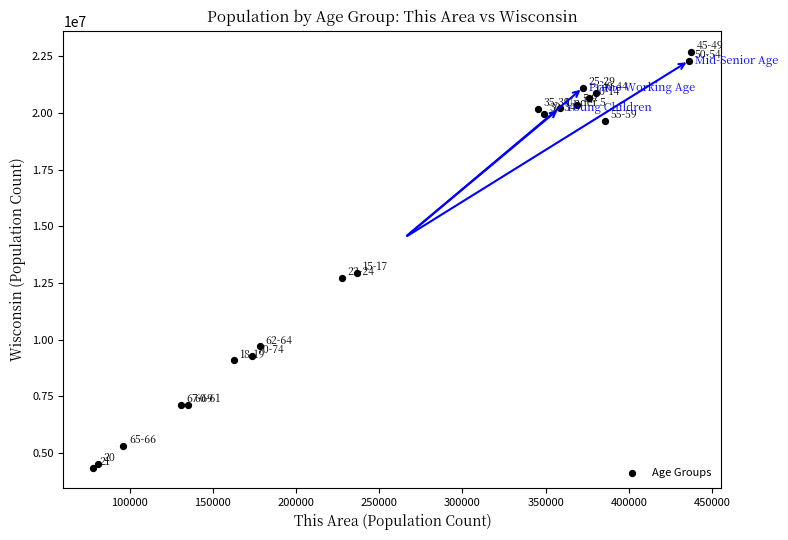

What Y value in the scatter plot is closest to 13531442?

12954254